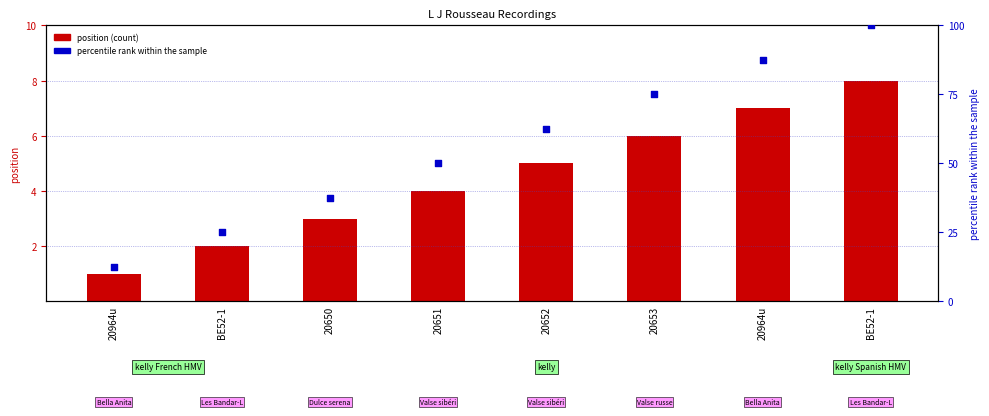

At which category is the sum across all series the highest?

BE52-1